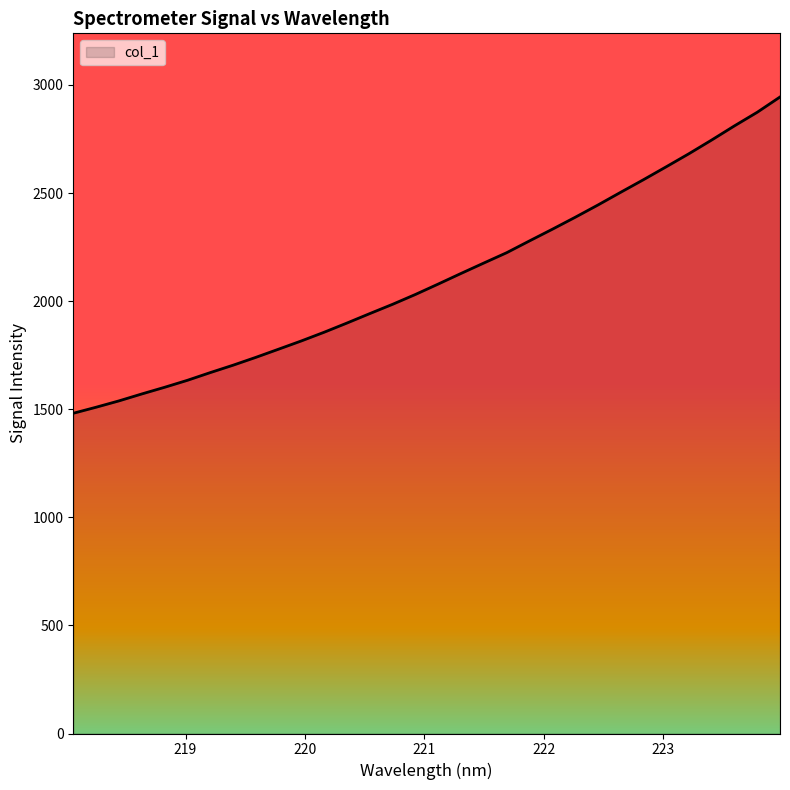

How many lines are shown in the chart?

1